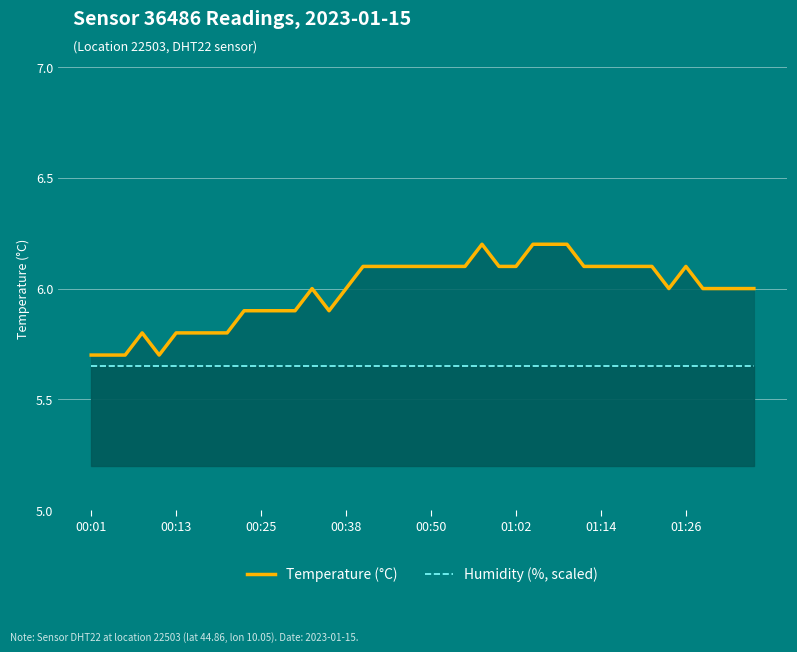

How many lines are shown in the chart?

2